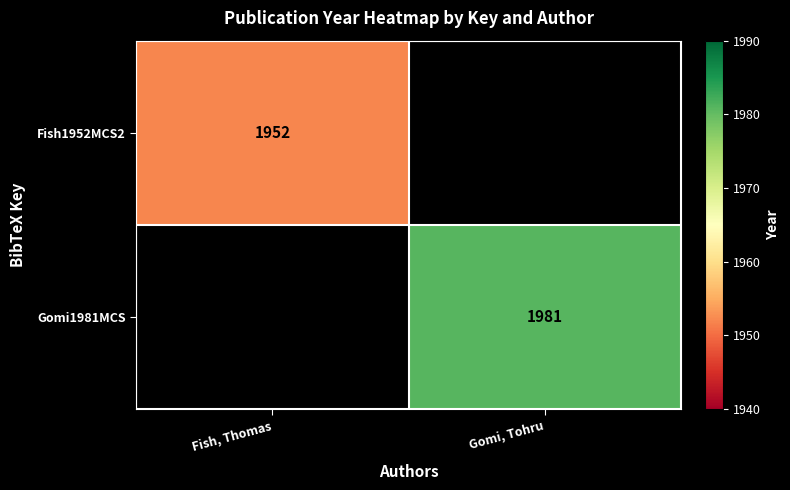

The value of Fish1952MCS2 at Fish, Thomas is 1952. True or false?

True